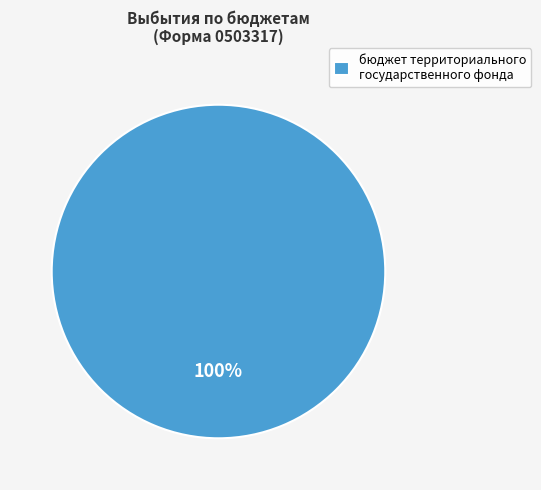

Rank the categories by value from lowest to highest.

бюджет территориального государственного фонда